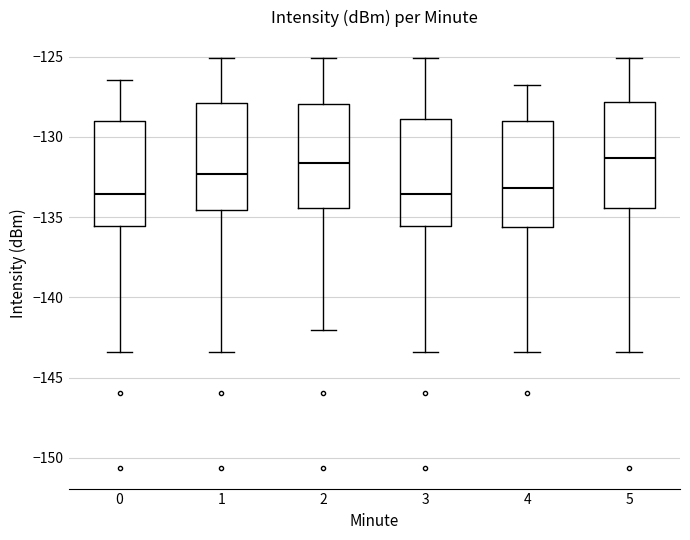

Reading left to right, read every box against the y-axis: the position of its median line, the range the box covers, and the ends of its whiskers. The values are not printed on the chart, so give them approximately, as read against the axis.

0: median -133.5, box -135.5 to -129.0, whiskers -143.5 to -126.5
1: median -132.5, box -134.5 to -128.0, whiskers -143.5 to -125.0
2: median -131.5, box -134.5 to -128.0, whiskers -142.0 to -125.0
3: median -133.5, box -135.5 to -129.0, whiskers -143.5 to -125.0
4: median -133.0, box -135.5 to -129.0, whiskers -143.5 to -127.0
5: median -131.5, box -134.5 to -128.0, whiskers -143.5 to -125.0